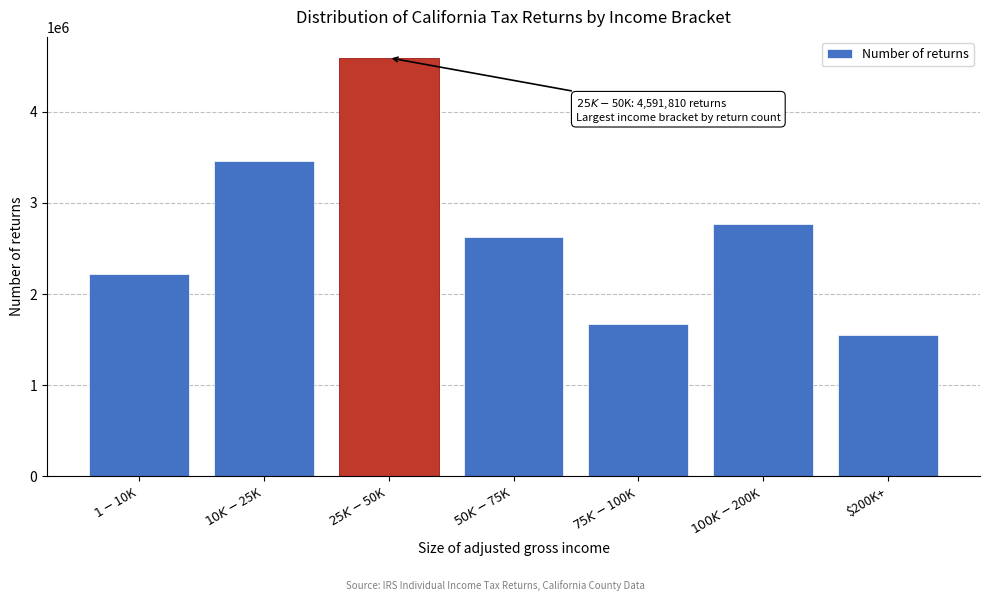

Reading right to left, transcribe all the data shown in this chart.

1550420	2765650	1668670	2628310	4591810	3458310	2216550